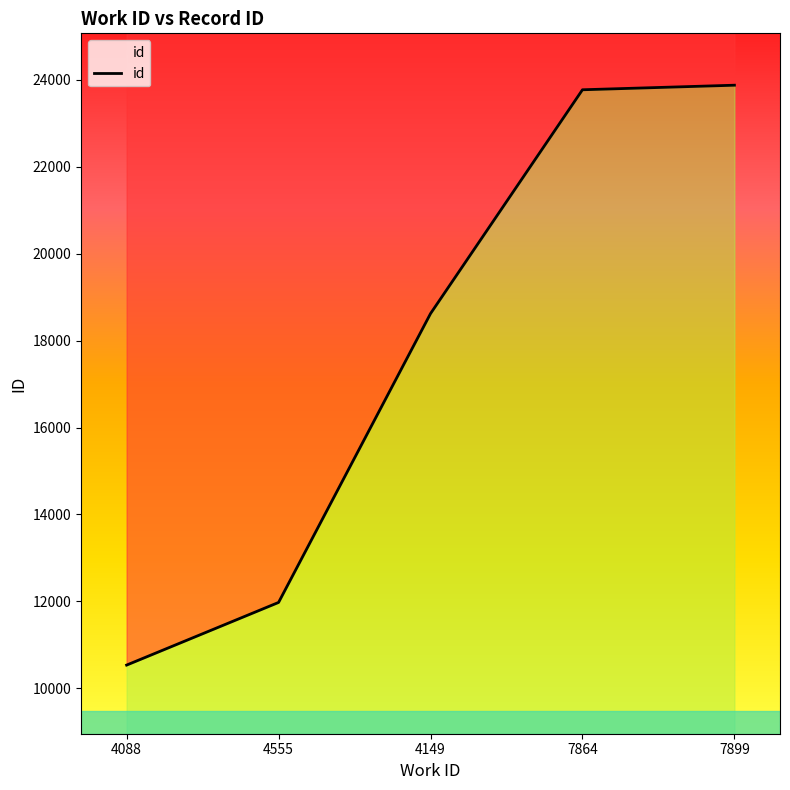

What is the label of the 3rd point from the left?

4149